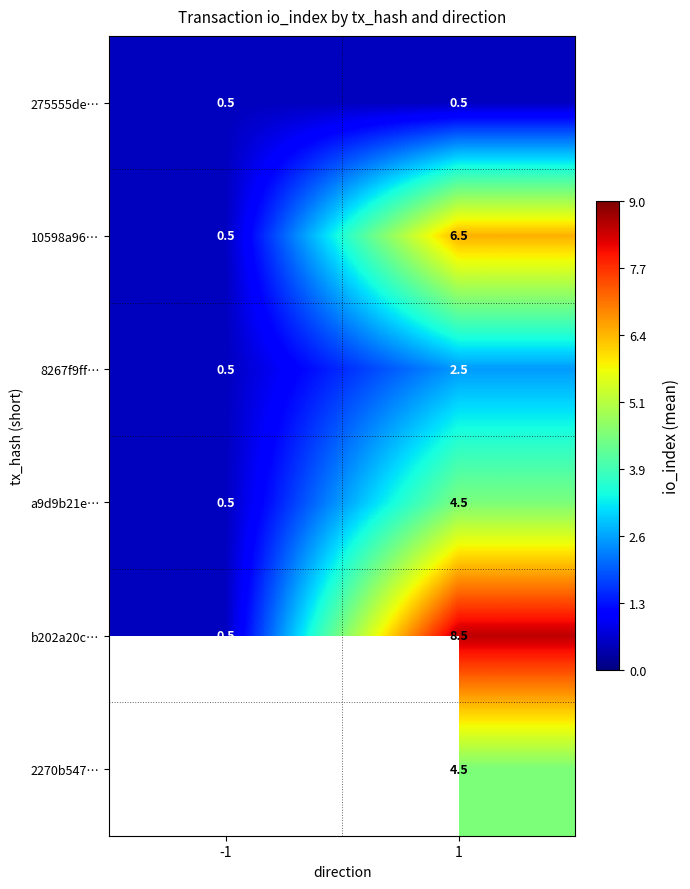

Rank the categories by b202a20c… value from lowest to highest.

-1, 1